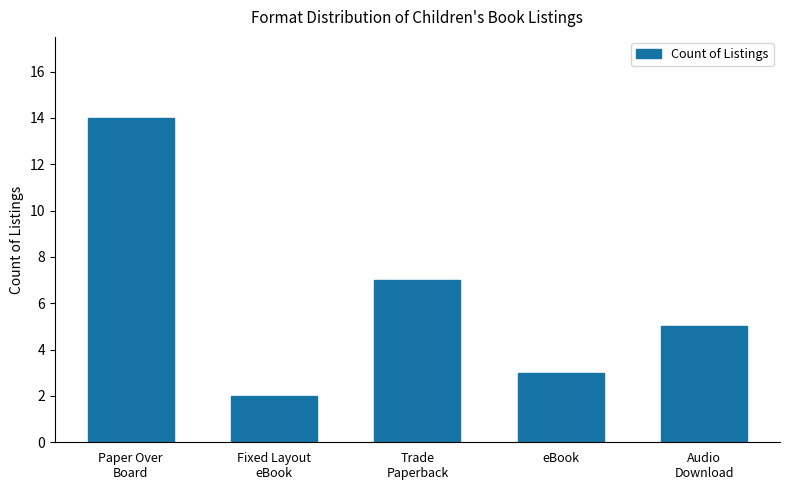

What is the change in value from Fixed Layout
eBook to eBook?

+1